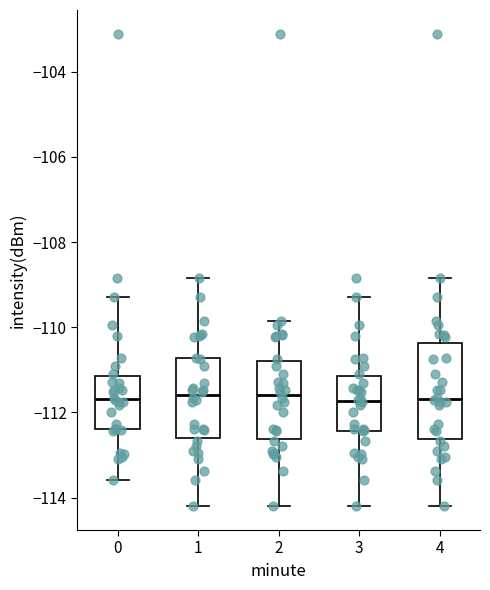

Reading left to right, transcribe this box plot: for each box, give where its median line is, the range the box spans, and where its two whiskers end, as read against the y-axis. The values are not printed on the chart, so give them approximately, as read against the axis.

0: median -111.6, box -112.4 to -111.2, whiskers -113.6 to -109.2
1: median -111.6, box -112.6 to -110.8, whiskers -114.2 to -108.8
2: median -111.6, box -112.6 to -110.8, whiskers -114.2 to -109.8
3: median -111.8, box -112.4 to -111.2, whiskers -114.2 to -109.2
4: median -111.6, box -112.6 to -110.4, whiskers -114.2 to -108.8